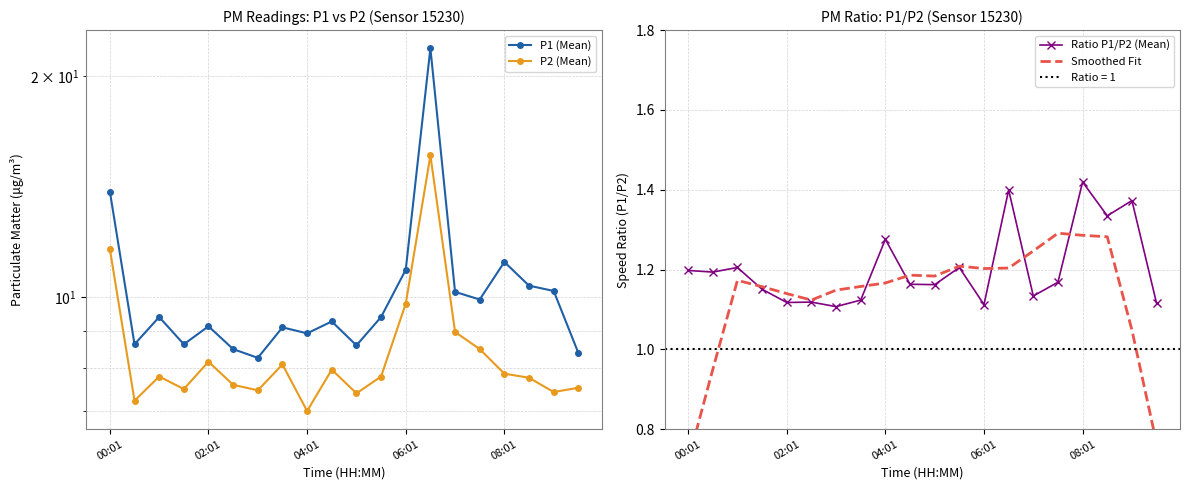

How many Ratio P1/P2 (Mean) values are between 1 and 2?

20